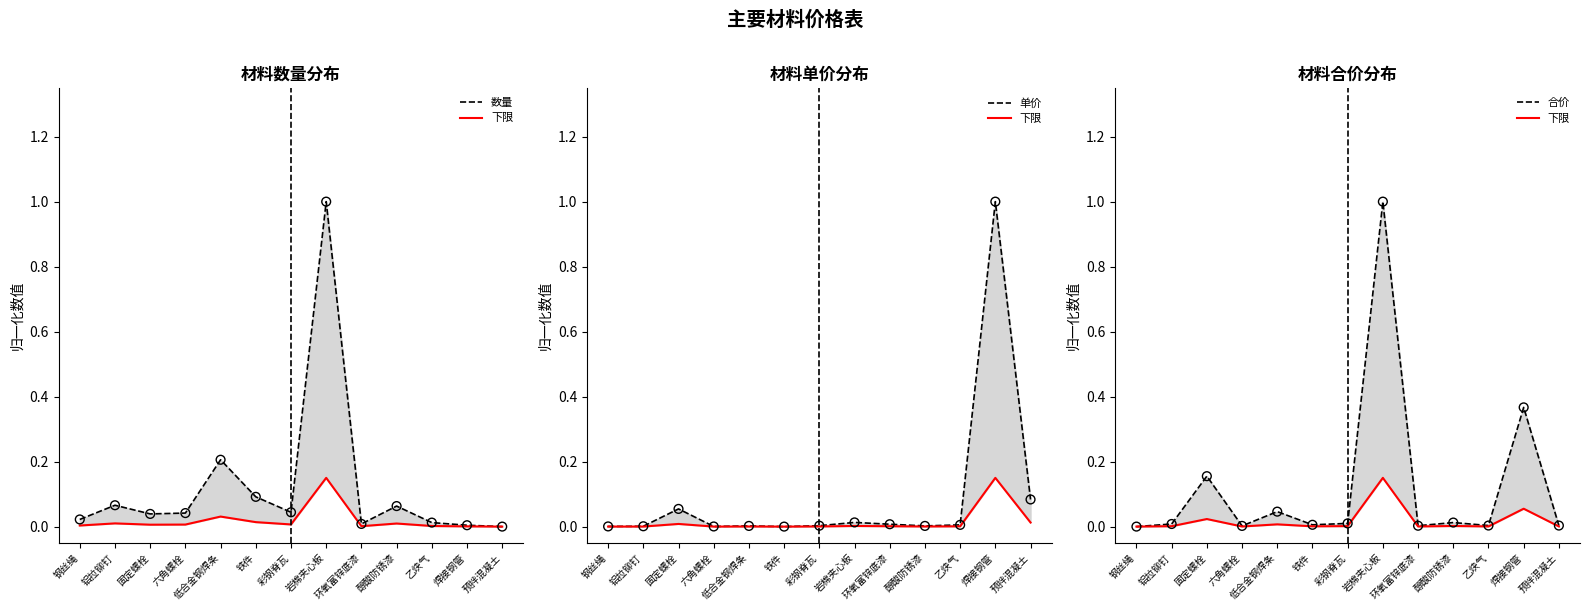

Which series has the largest total across all categories?

合价